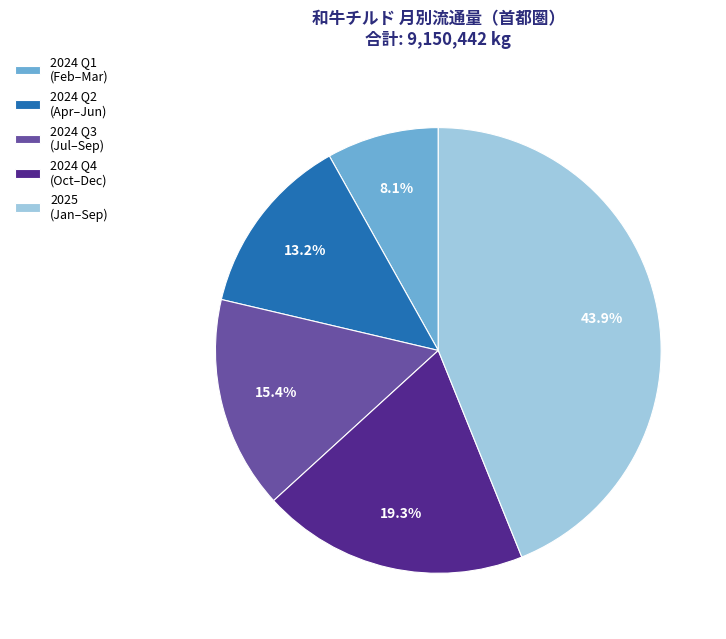

Which has a higher value, 2024 Q4 (Oct–Dec) or 2024 Q3 (Jul–Sep)?

2024 Q4 (Oct–Dec)